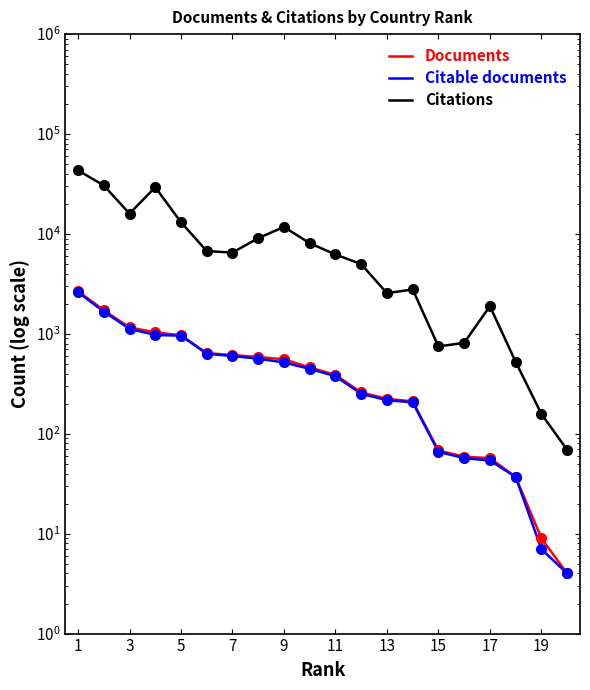

True or false: Documents and Citations intersect in this chart.

False